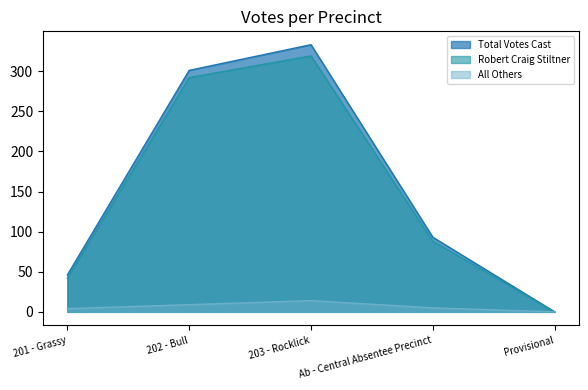

Where is the first local maximum for Total Votes Cast?

203 - Rocklick